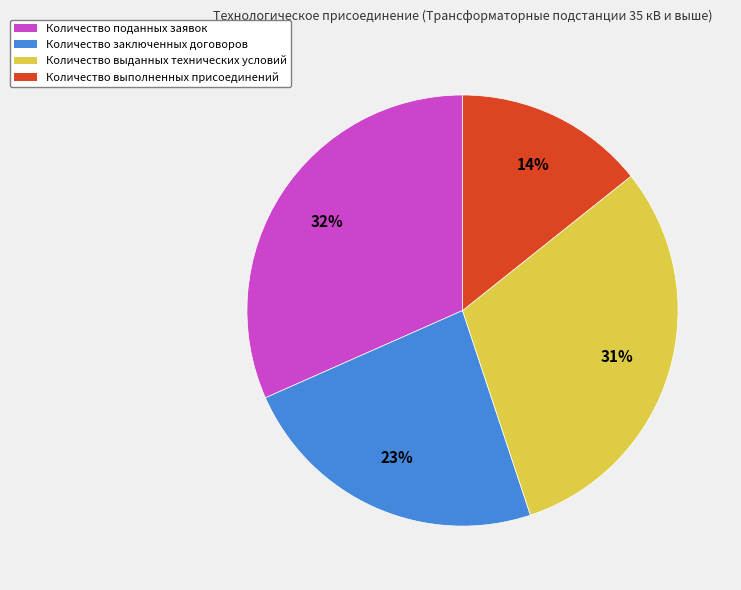

Combined, do Количество выданных технических условий and Количество выполненных присоединений account for over 50%?

No